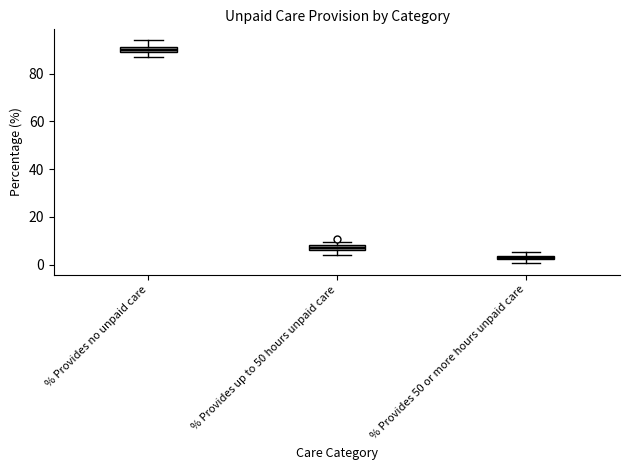

Which box has the lowest median line?

% Provides 50 or more hours unpaid care